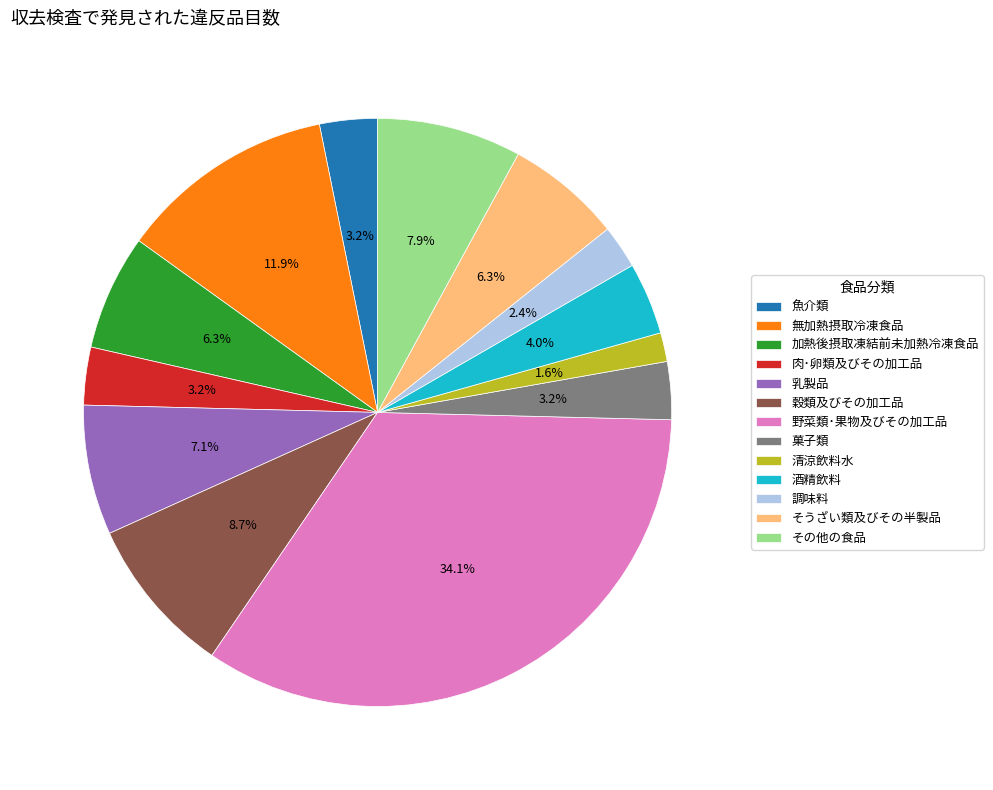

Between 無加熱摂取冷凍食品 and 野菜類･果物及びその加工品, which is larger?

野菜類･果物及びその加工品